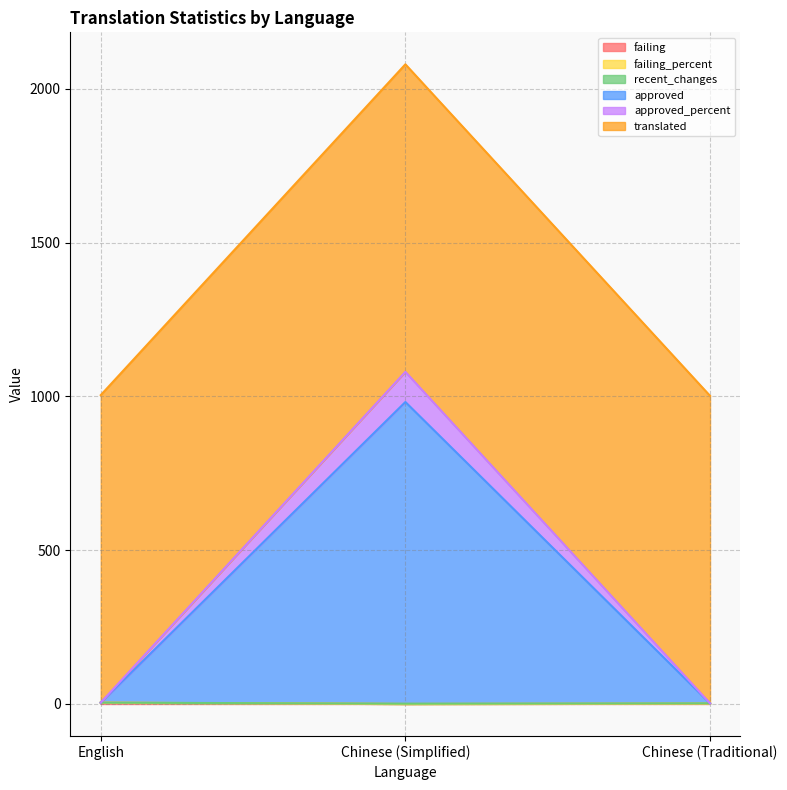

Which series has the largest range (max minus min)?

approved